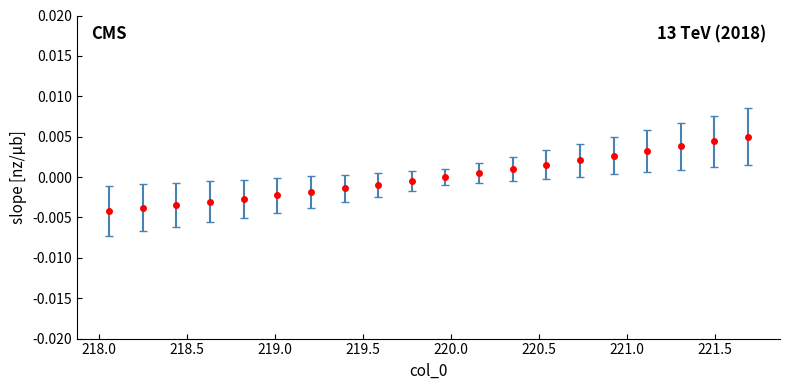

How many lines are shown in the chart?

1